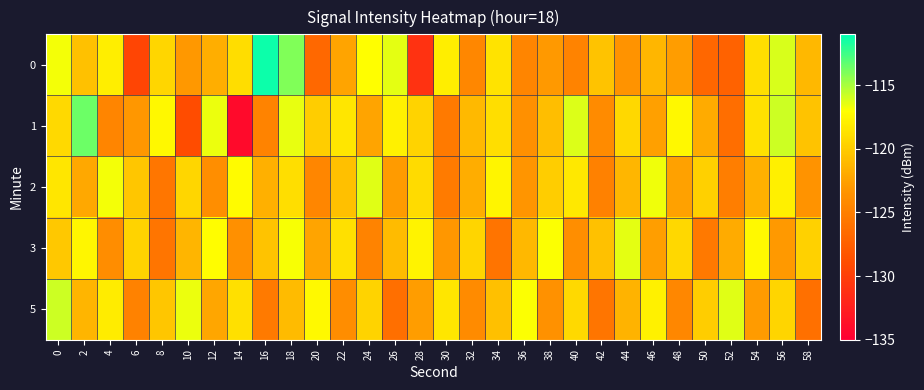

What is the spread (max minus min) of values at 16?

14.1